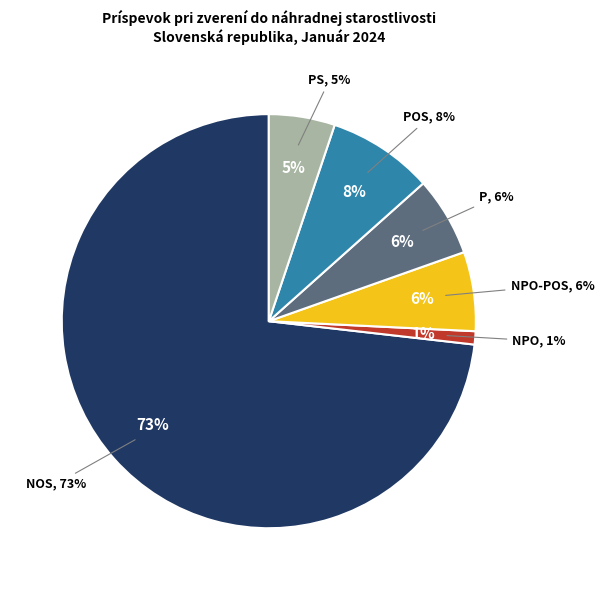

Between POS and PS, which is larger?

POS